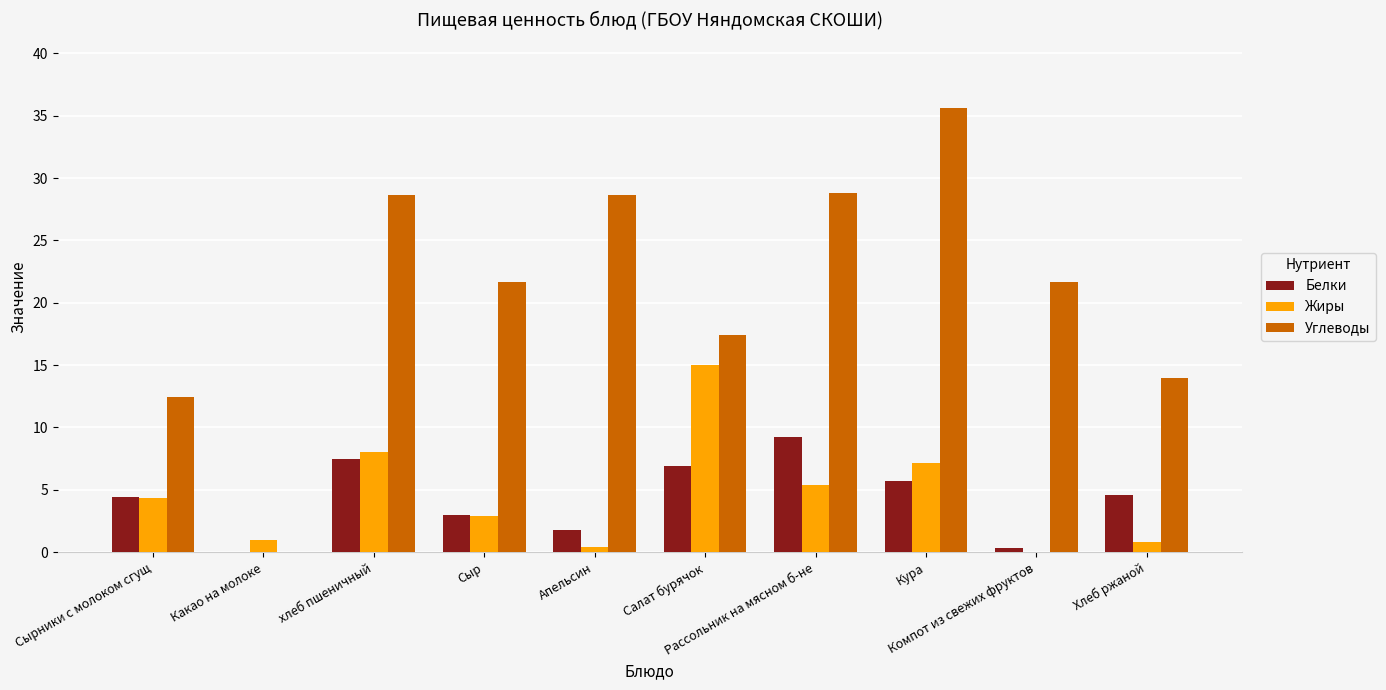

How many groups of bars are there?

10